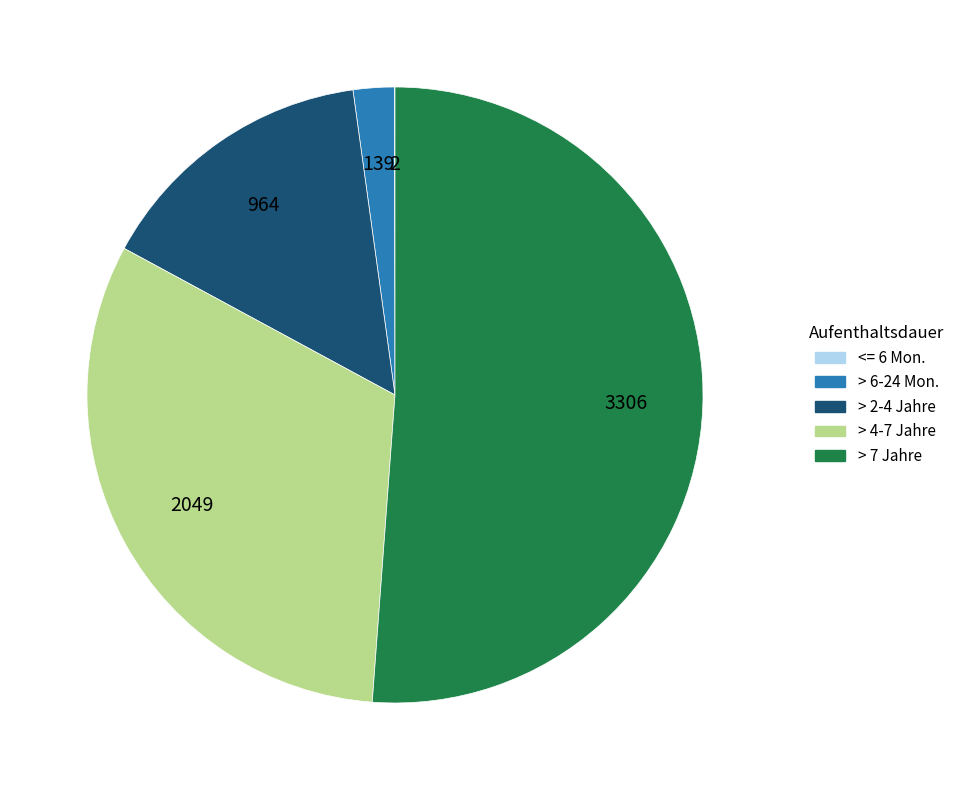

Does any single category account for the majority?

Yes